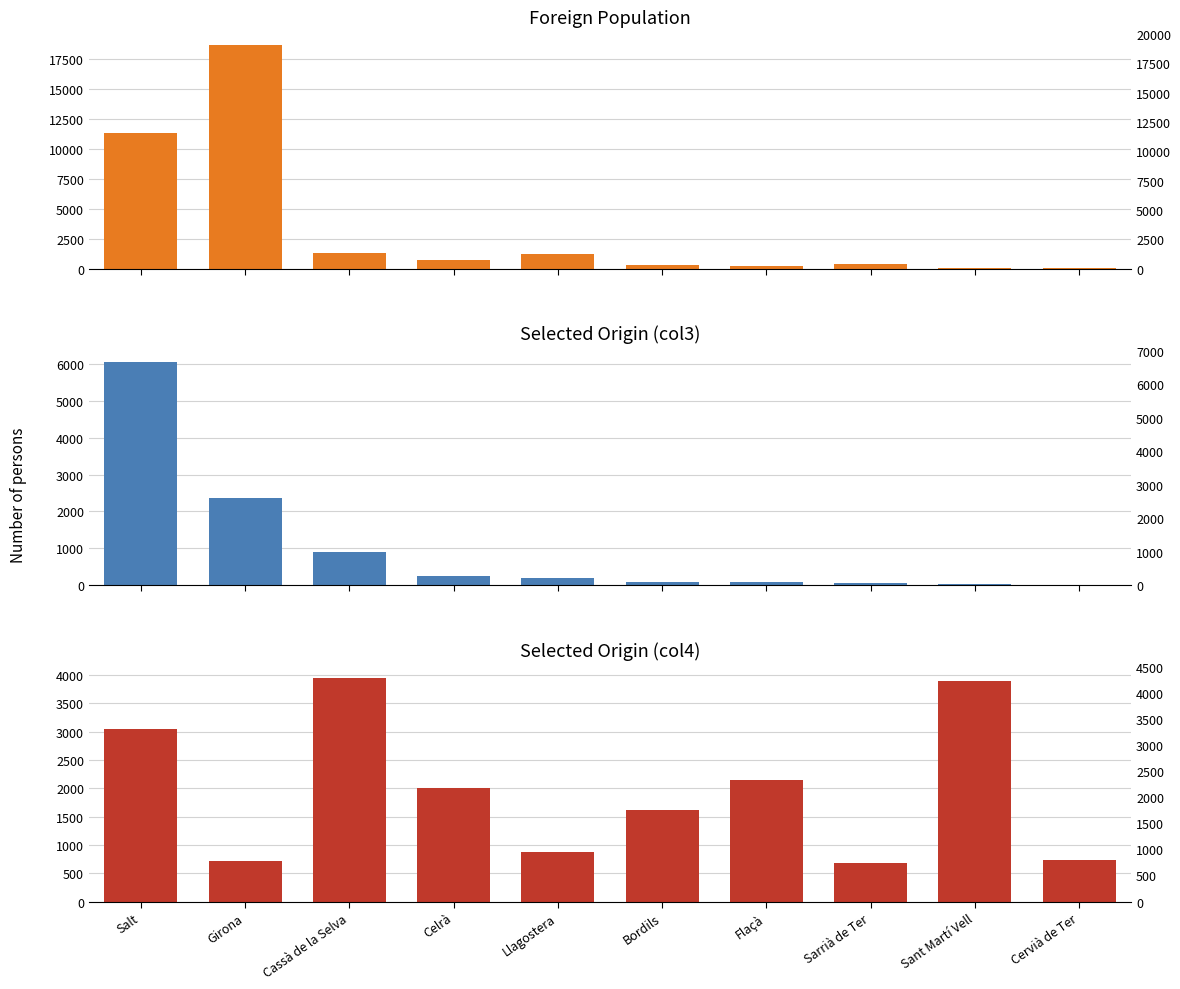

At which label does Foreign population of selected origin (col3) first exceed 188?

Salt